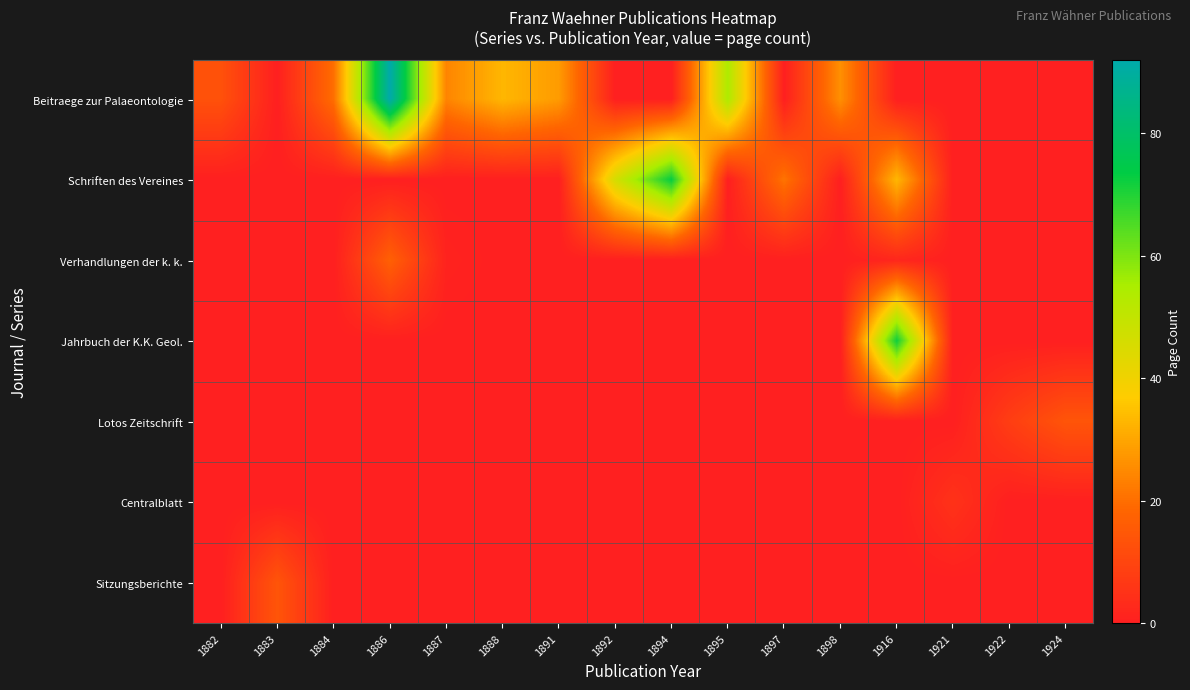

Which has a higher value, 1897 or 1894?

1897